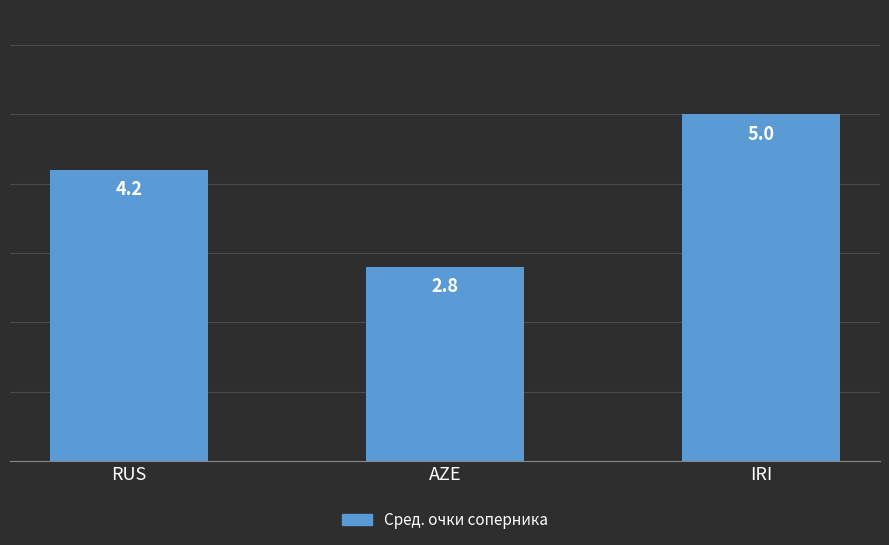

How many values are below 4?

1